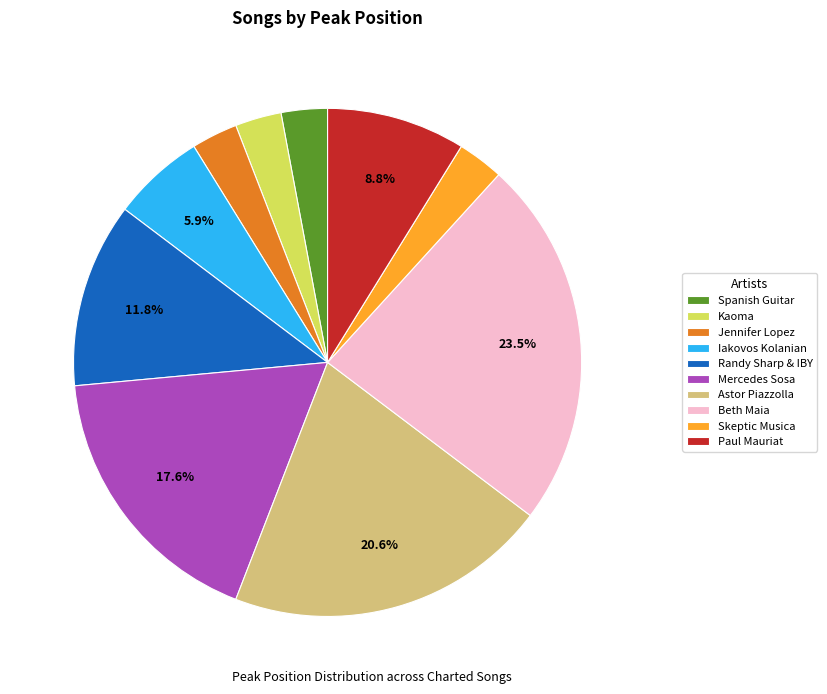

To the nearest percent, what is the difference between the largest and smallest slice percentages?

21%